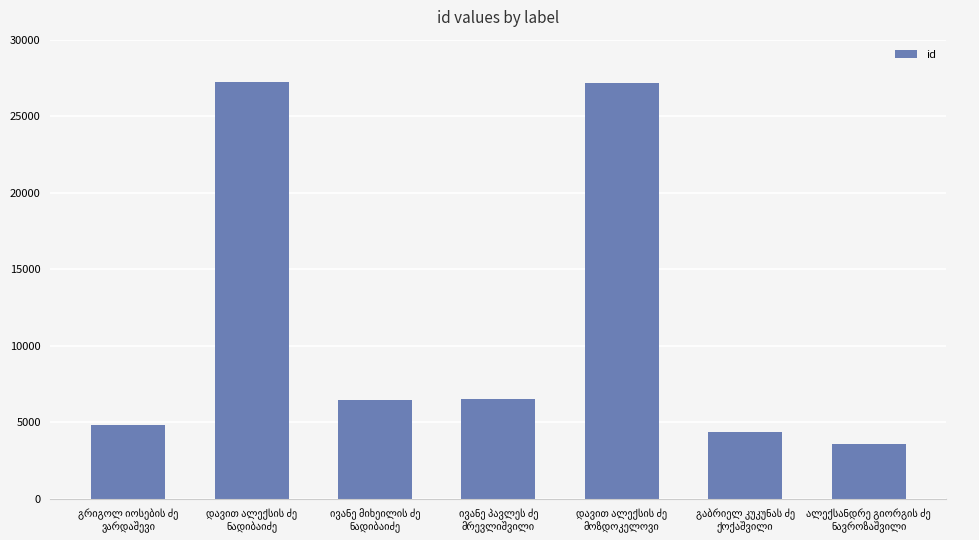

Count the number of categories in the chart.

7